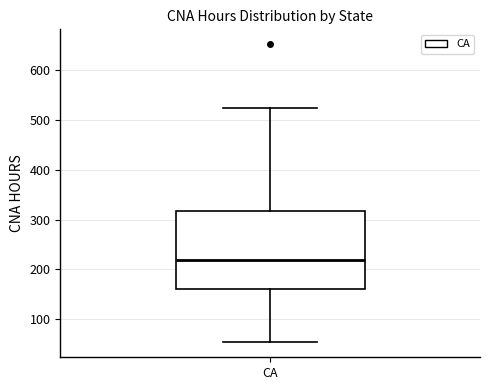

Where does the lower whisker of the box for CA end on the y-axis? The values are not printed on the chart, so give them approximately, as read against the axis.

50